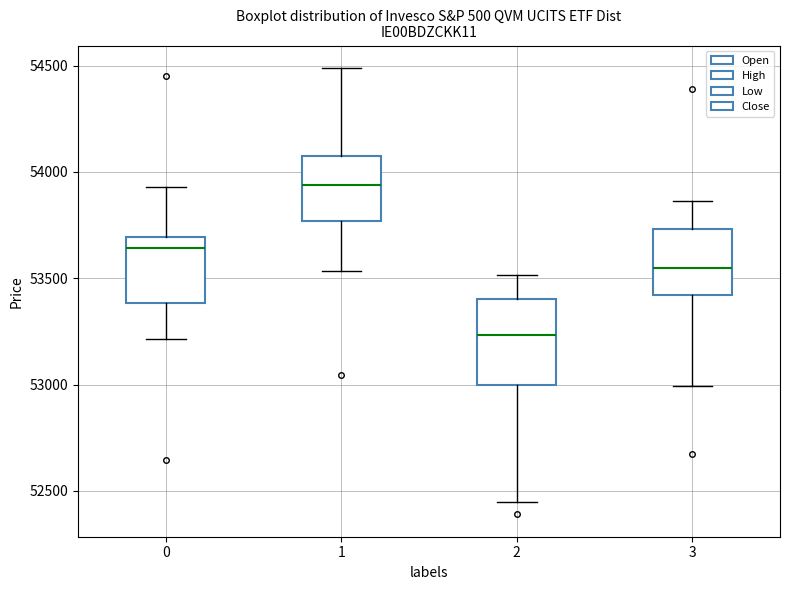

Reading left to right, read every box against the y-axis: the position of its median line, the range the box covers, and the ends of its whiskers. The values are not printed on the chart, so give them approximately, as read against the axis.

0: median 53650, box 53400 to 53700, whiskers 53200 to 53950
1: median 53950, box 53750 to 54050, whiskers 53550 to 54500
2: median 53250, box 53000 to 53400, whiskers 52450 to 53500
3: median 53550, box 53400 to 53750, whiskers 53000 to 53850